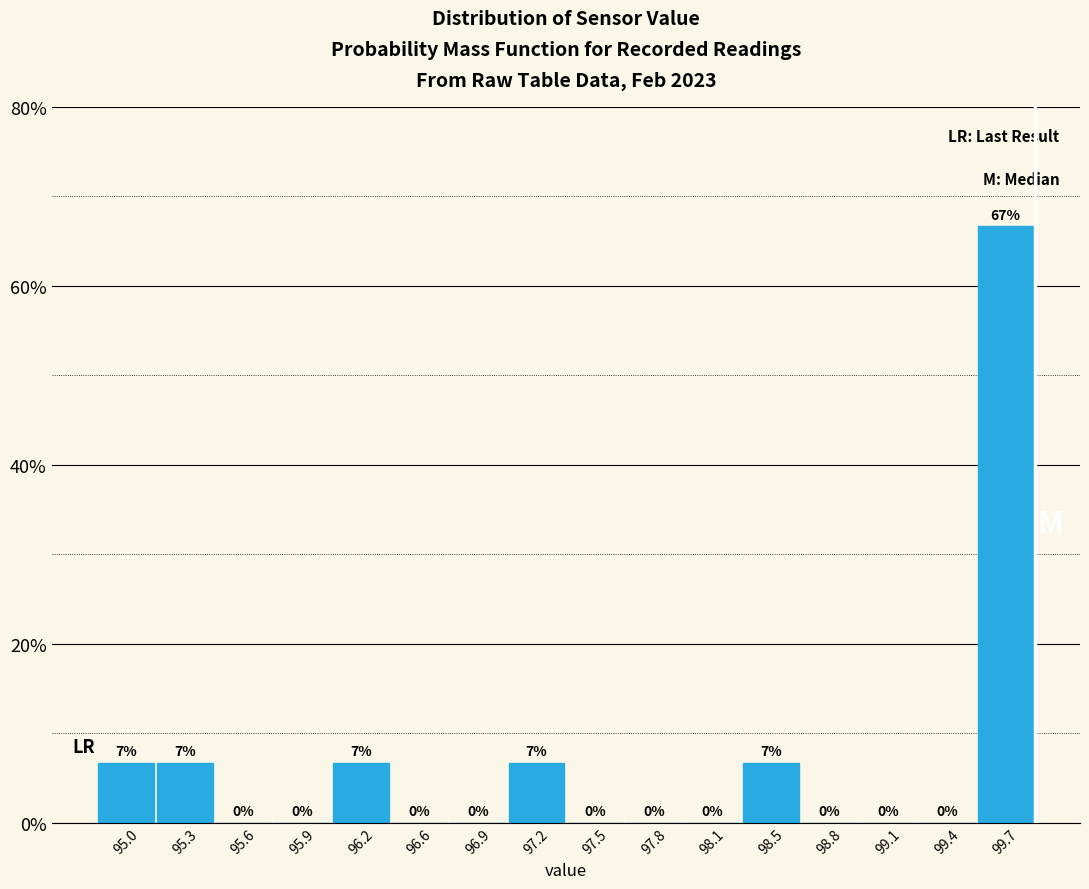

Over which range of the x-axis is the bar tallest?

99.60 to 99.90